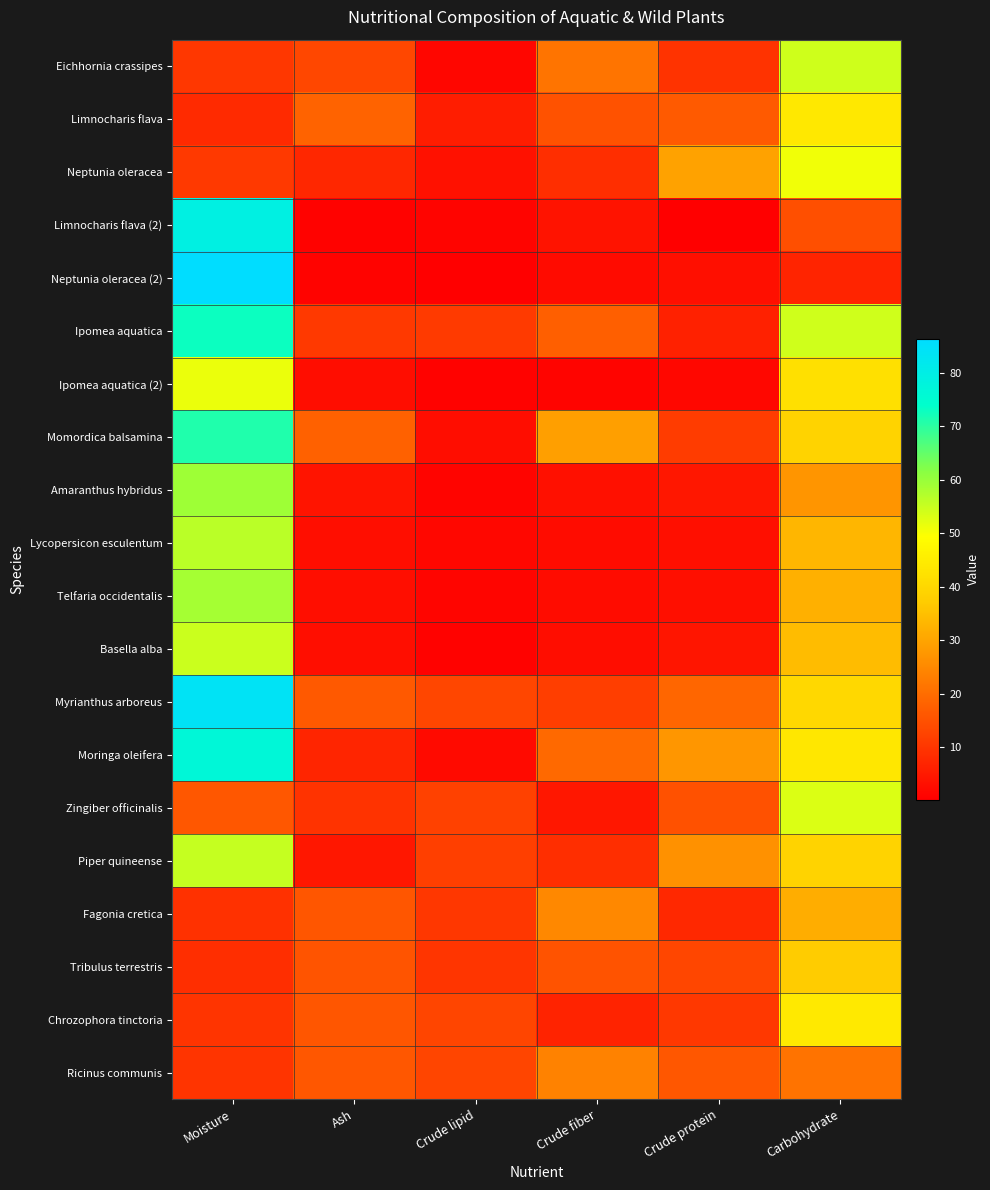

Rank the series at Crude lipid from lowest to highest value.

Neptunia oleracea (2), Ipomea aquatica (2), Basella alba, Amaranthus hybridus, Limnocharis flava (2), Telfaria occidentalis, Eichhornia crassipes, Lycopersicon esculentum, Moringa oleifera, Momordica balsamina, Neptunia oleracea, Limnocharis flava, Tribulus terrestris, Fagonia cretica, Ipomea aquatica, Piper quineense, Zingiber officinalis, Ricinus communis, Chrozophora tinctoria, Myrianthus arboreus